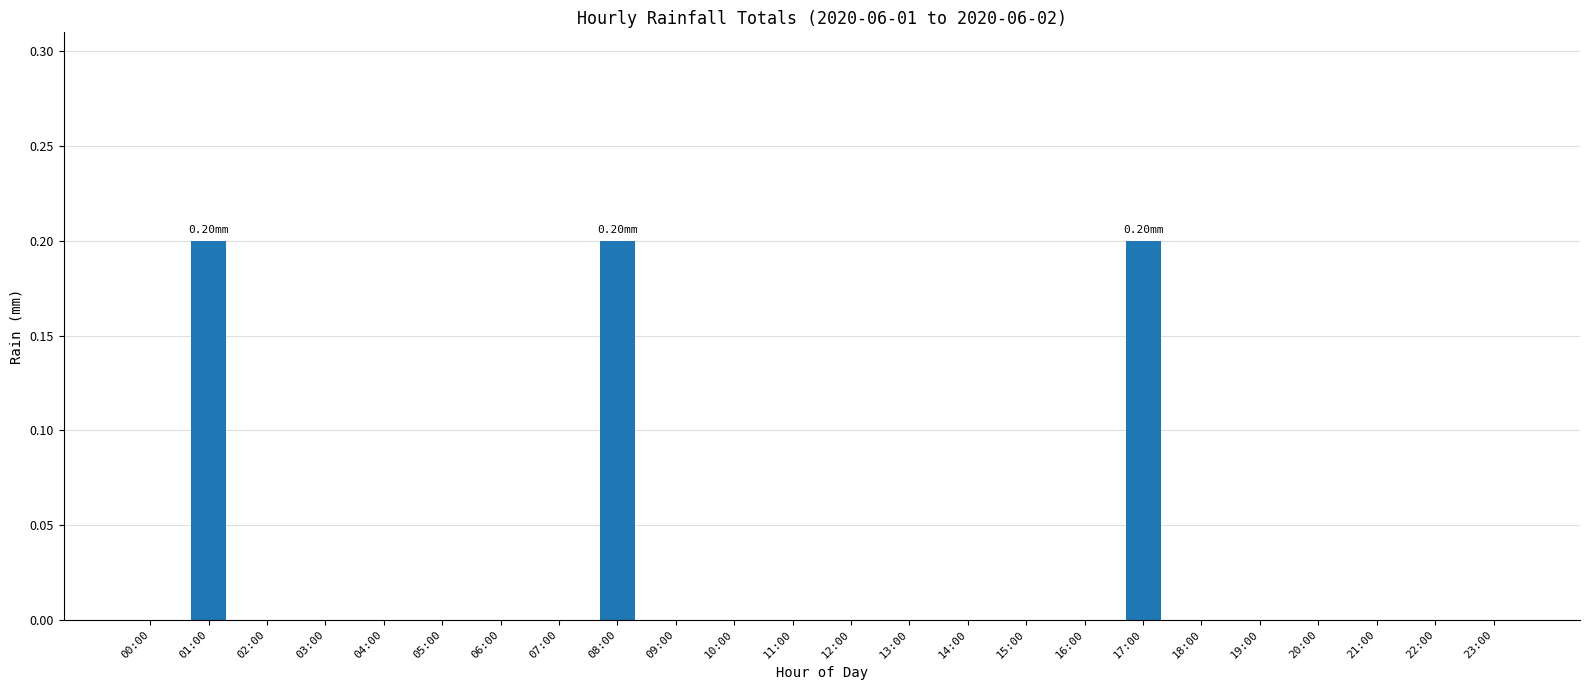

What is the sum of all values?

0.6